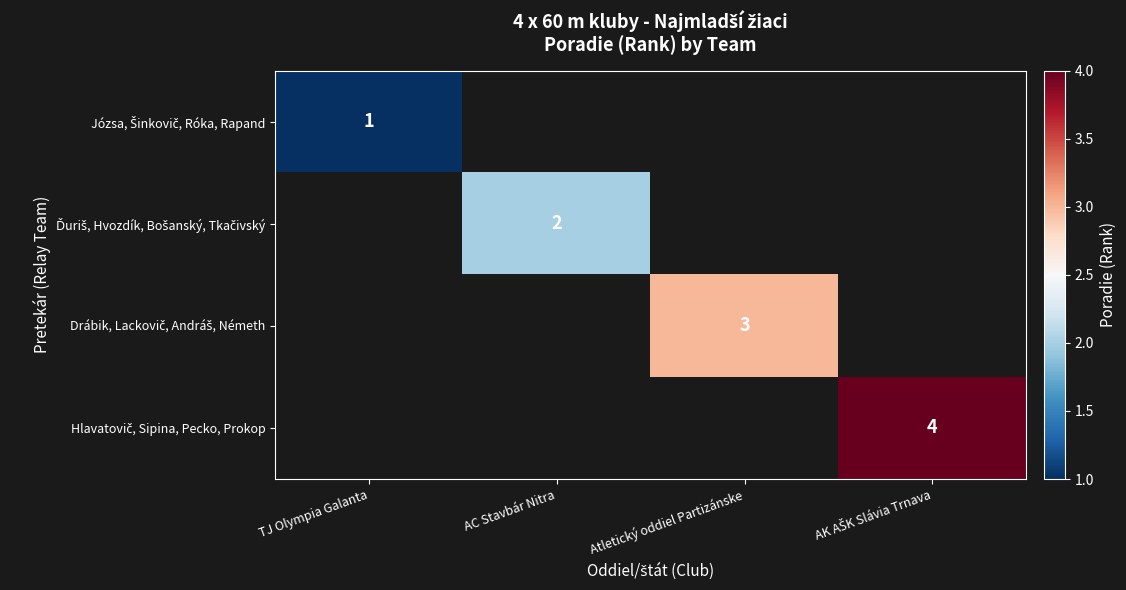

How many series are shown in this chart?

4